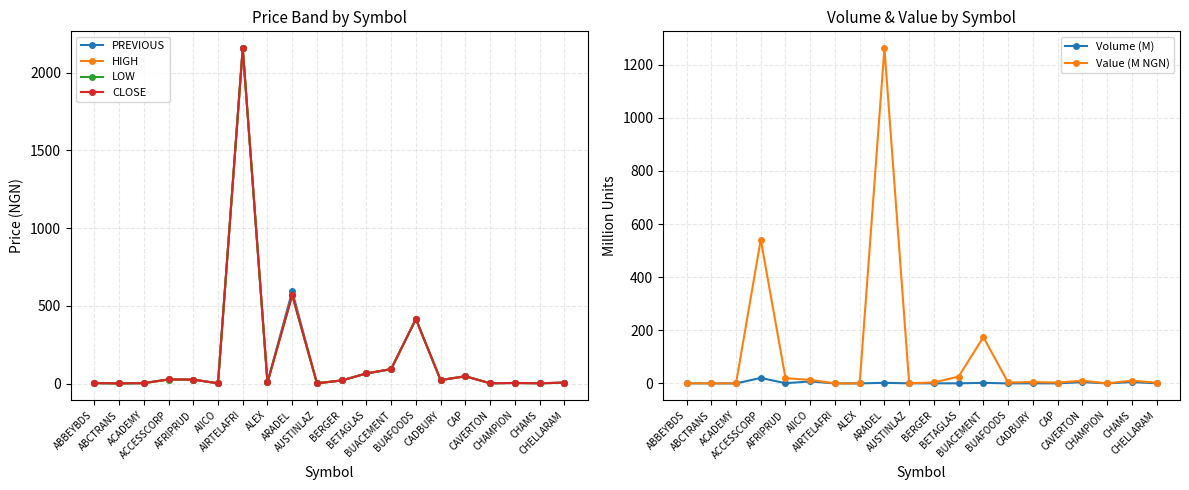

Rank the series at AFRIPRUD from highest to lowest value.

PREVIOUS, HIGH, LOW, CLOSE, Value (M NGN), Volume (M)